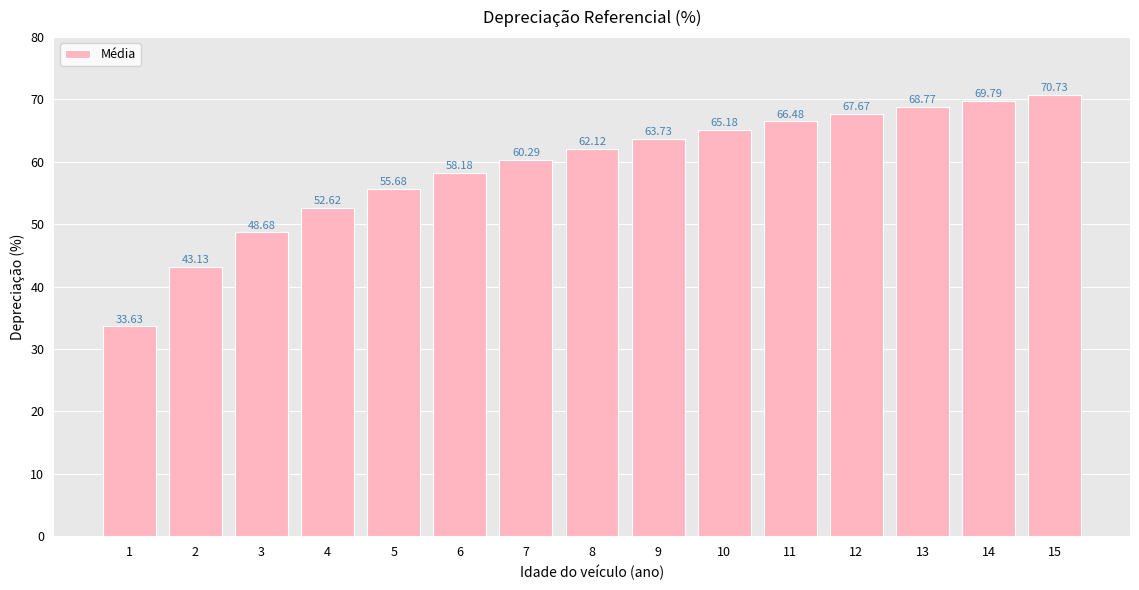

Are the bars grouped side by side (vs. stacked)?

No